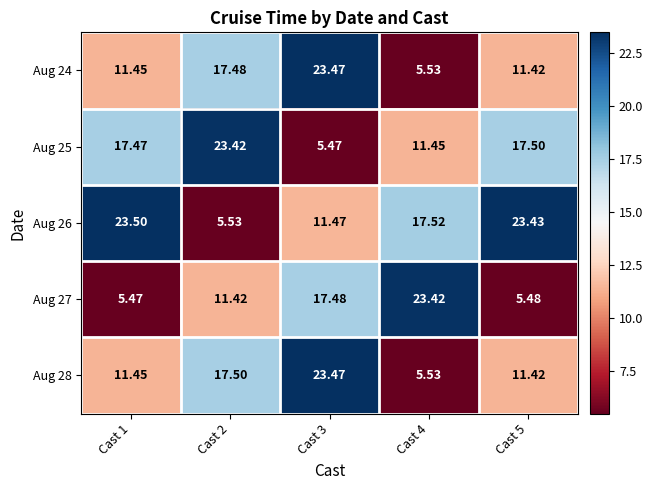

Is the value of Aug 25 at Cast 3 greater than the value of Aug 27 at Cast 2?

No